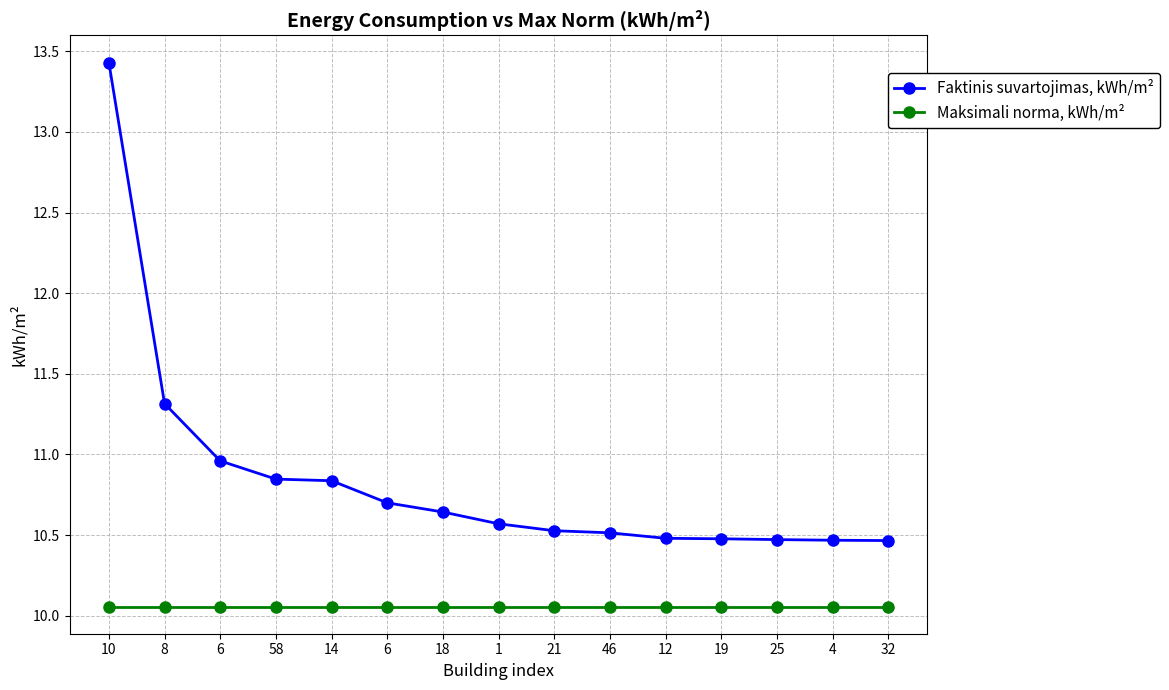

What are all the series names shown in the legend?

Faktinis suvartojimas, kWh/m², Maksimali norma, kWh/m²